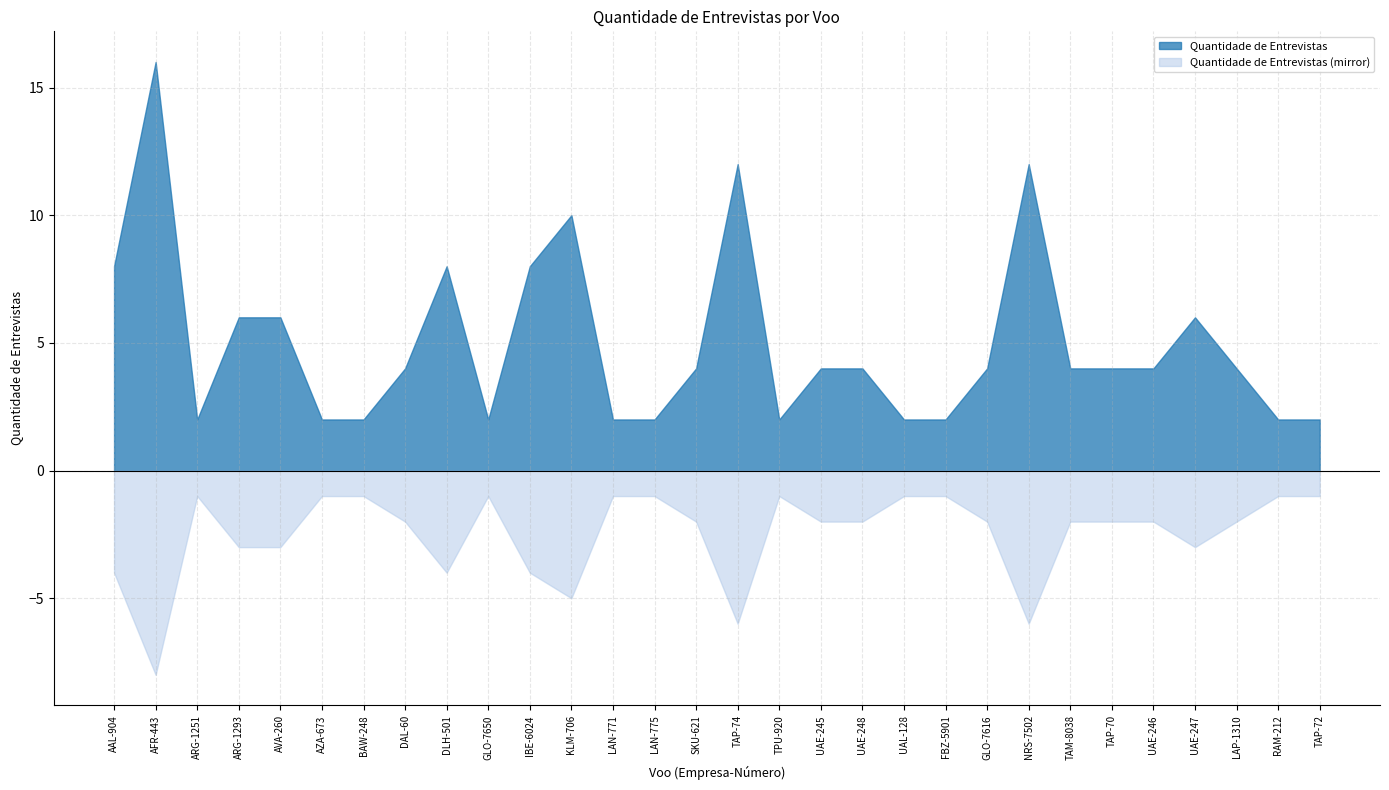

How many values are between 2 and 6?

23